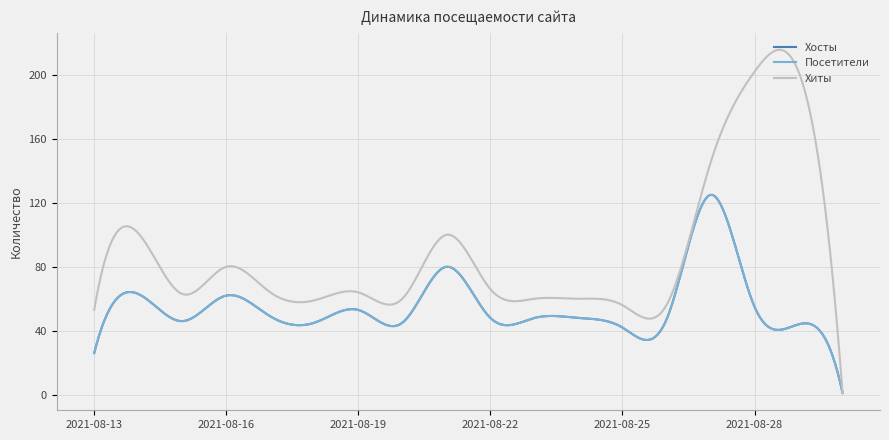

Does the chart have visible grid lines?

Yes